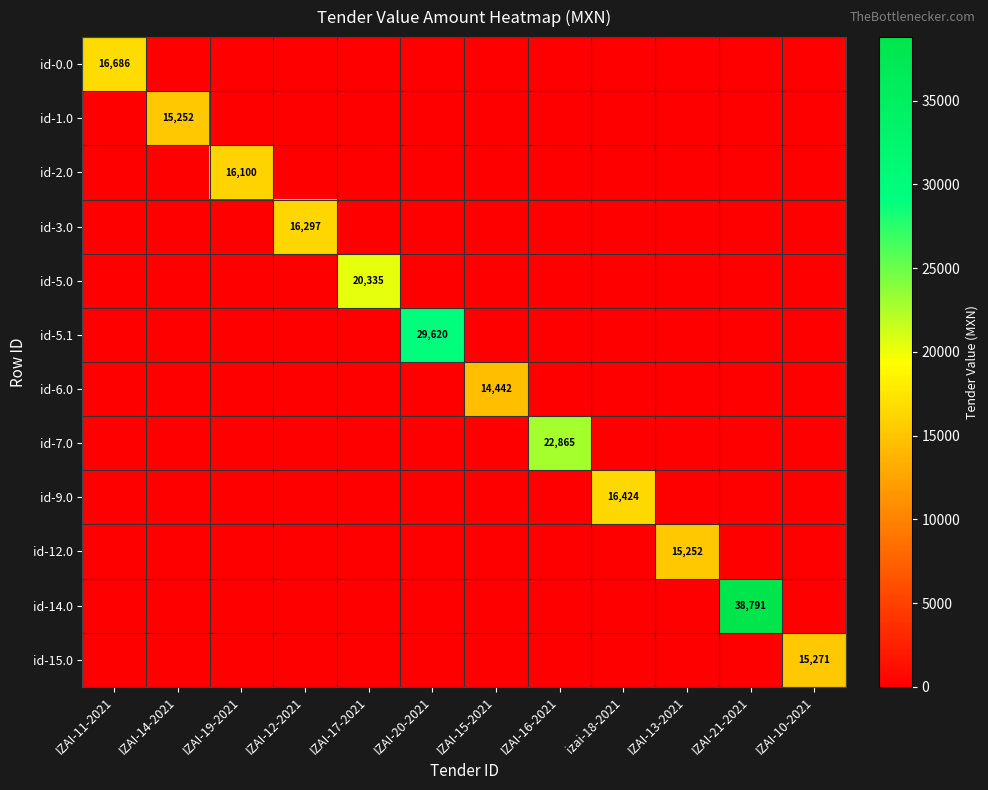

What is the maximum value shown in the chart?

38791.0